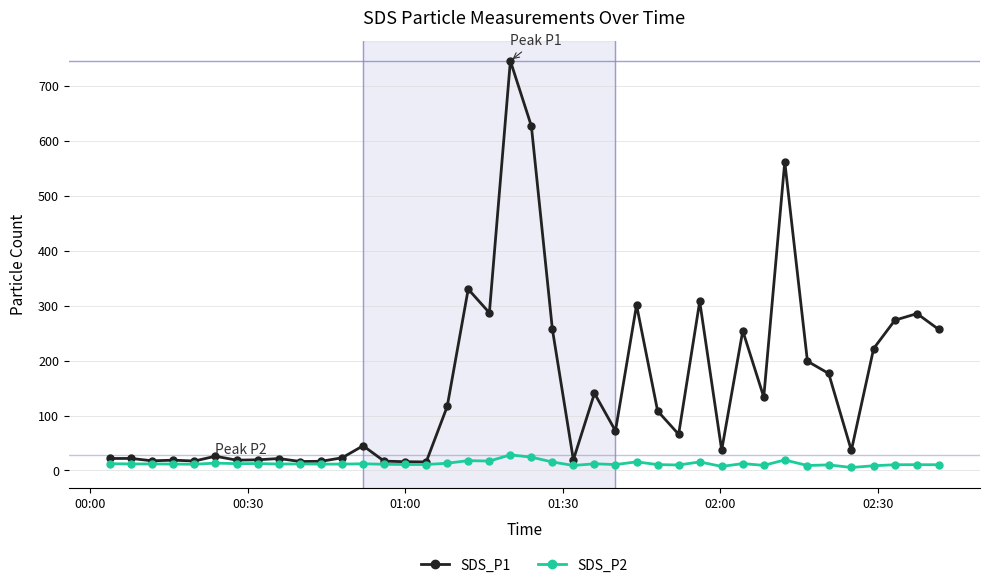

Does the chart have visible grid lines?

Yes